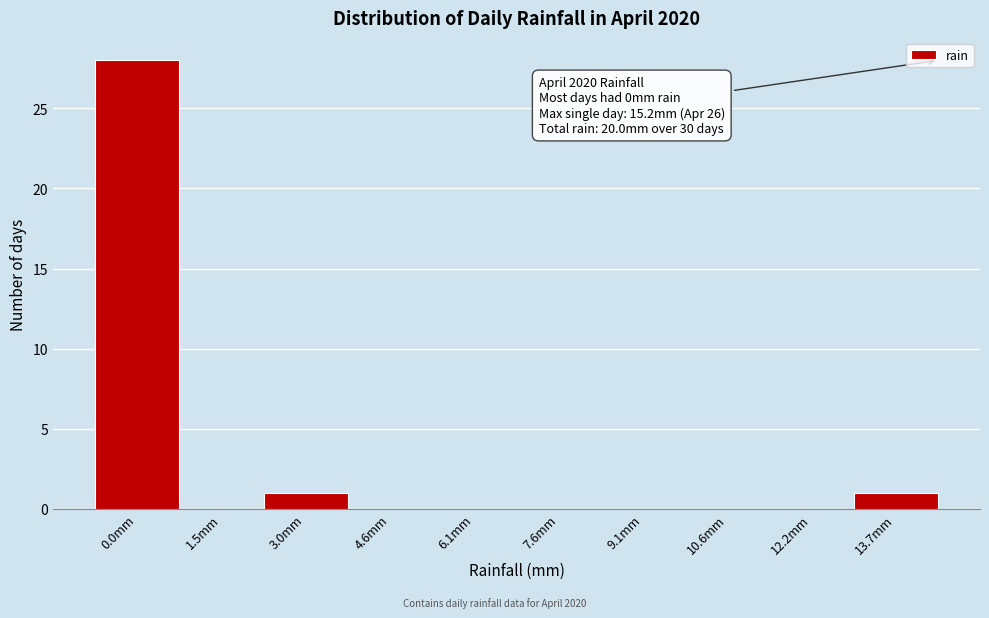

Reading left to right, extract all data points from this chart.

0.0mm=28	1.5mm=0	3.0mm=1	4.6mm=0	6.1mm=0	7.6mm=0	9.1mm=0	10.6mm=0	12.2mm=0	13.7mm=1